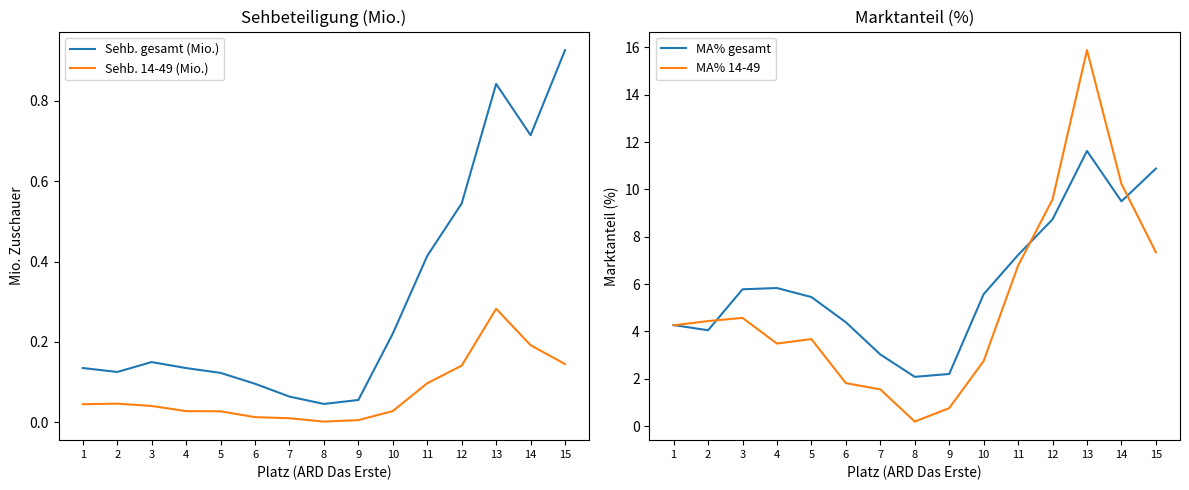

At which label does MA% gesamt reach its peak?

13